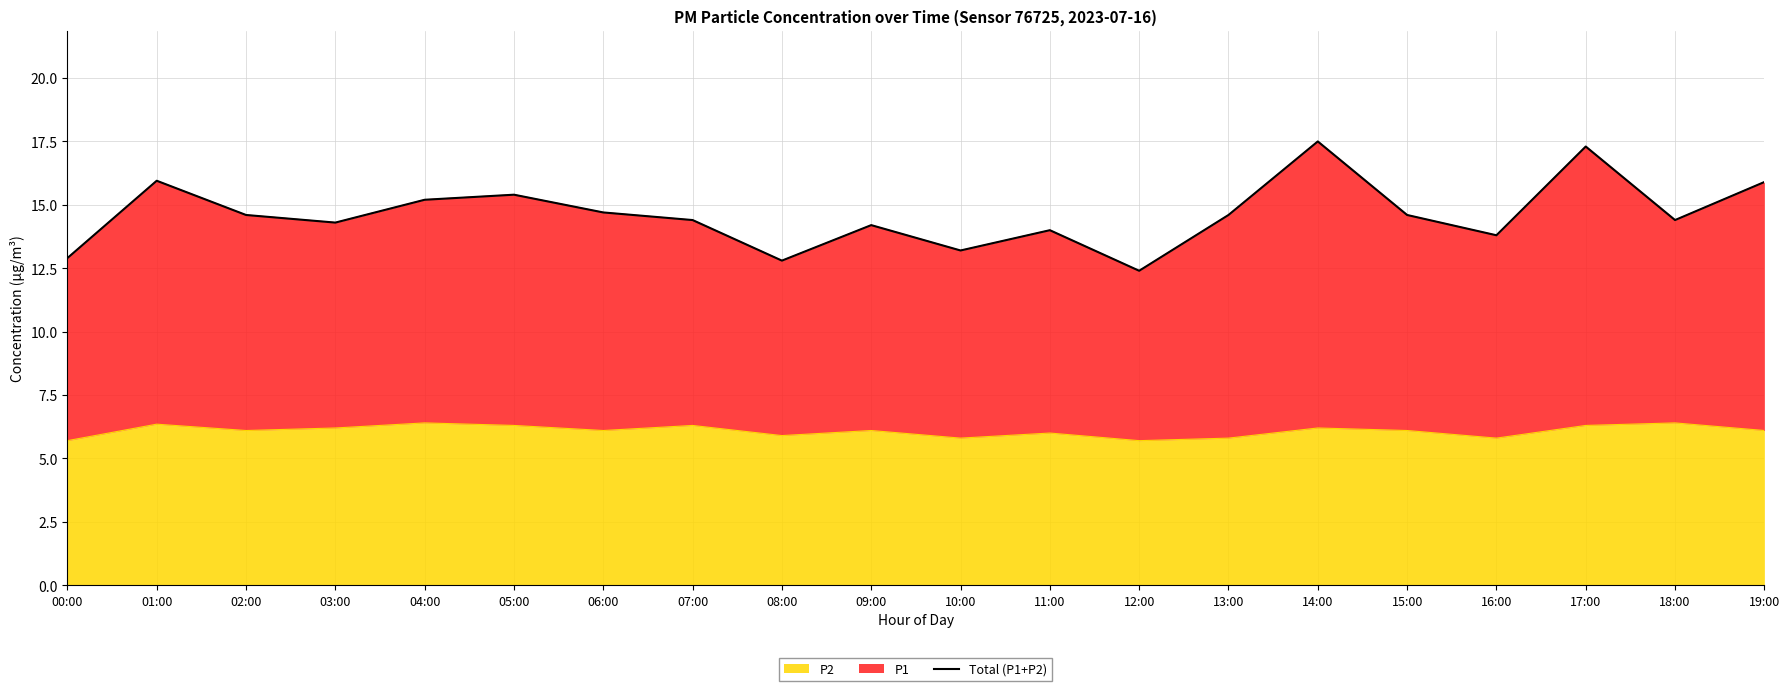

What is the difference between the second highest and second lowest values?

4.5